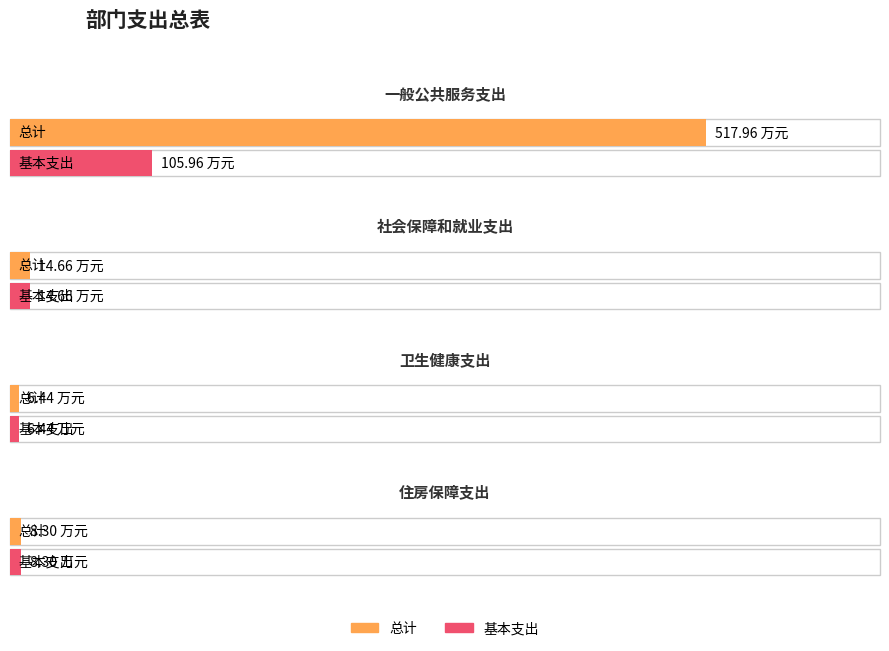

What are all the series names shown in the legend?

总计, 基本支出